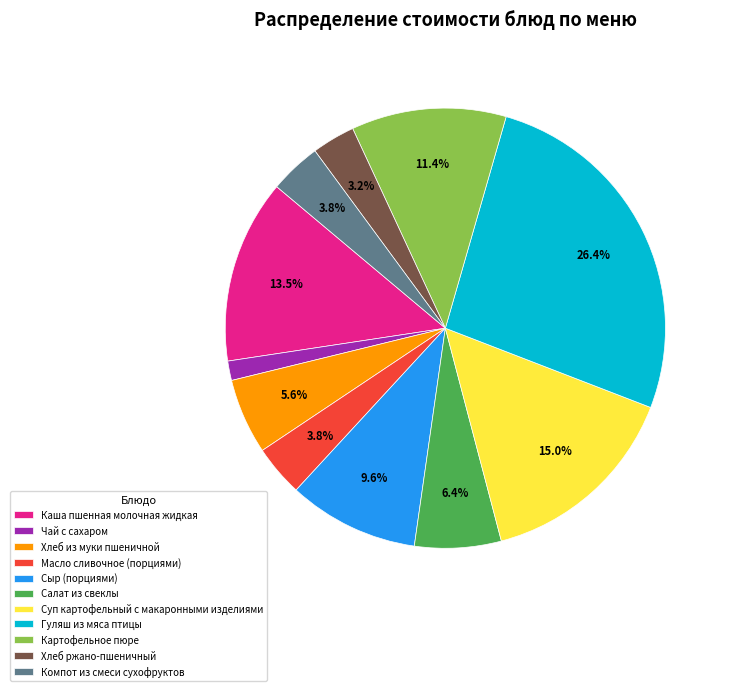

True or false: Картофельное пюре accounts for 11% of the total.

True